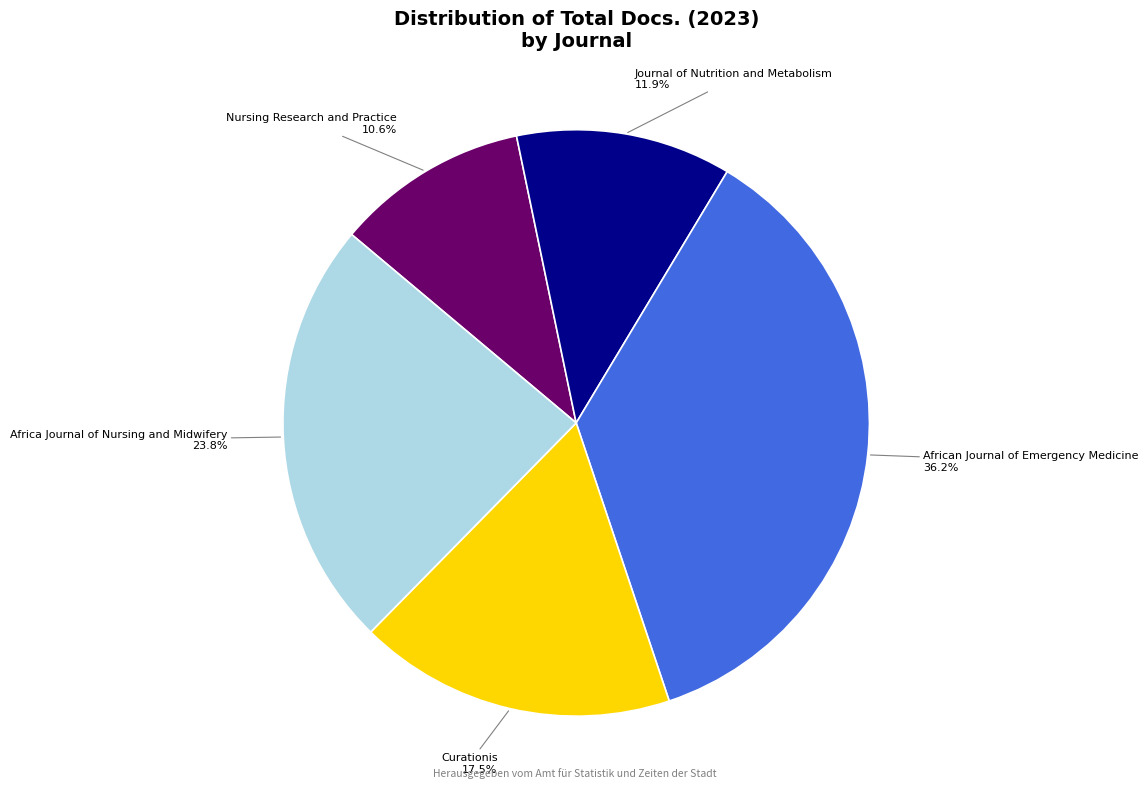

How many slices are in this pie chart?

5